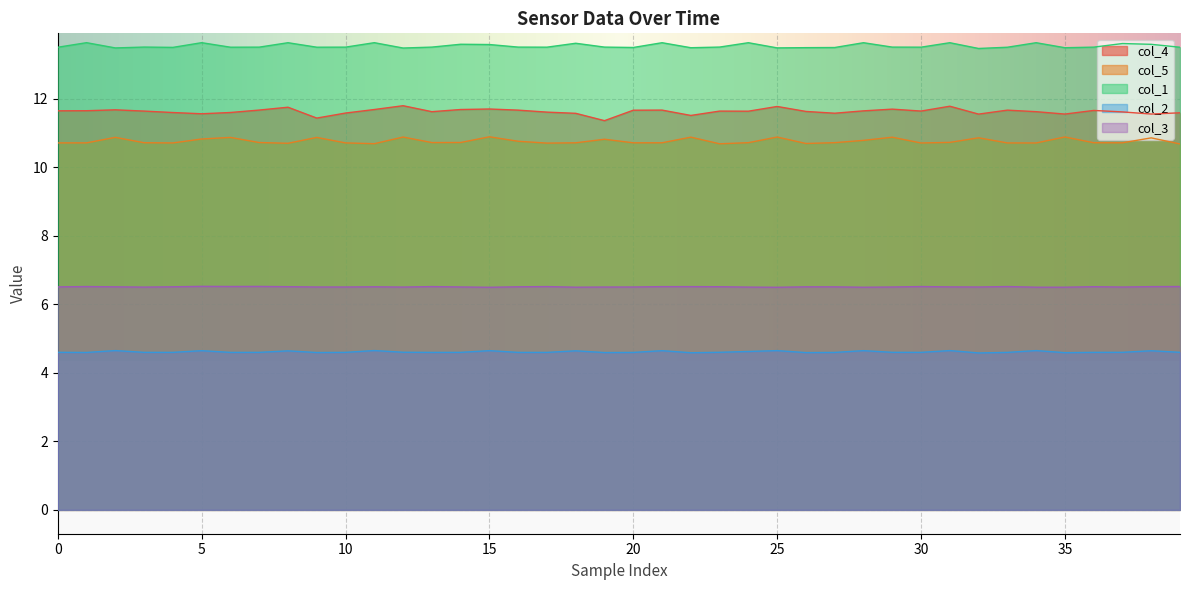

In col_4, how many points are lower than both neighbors (excluding endpoints)?

11